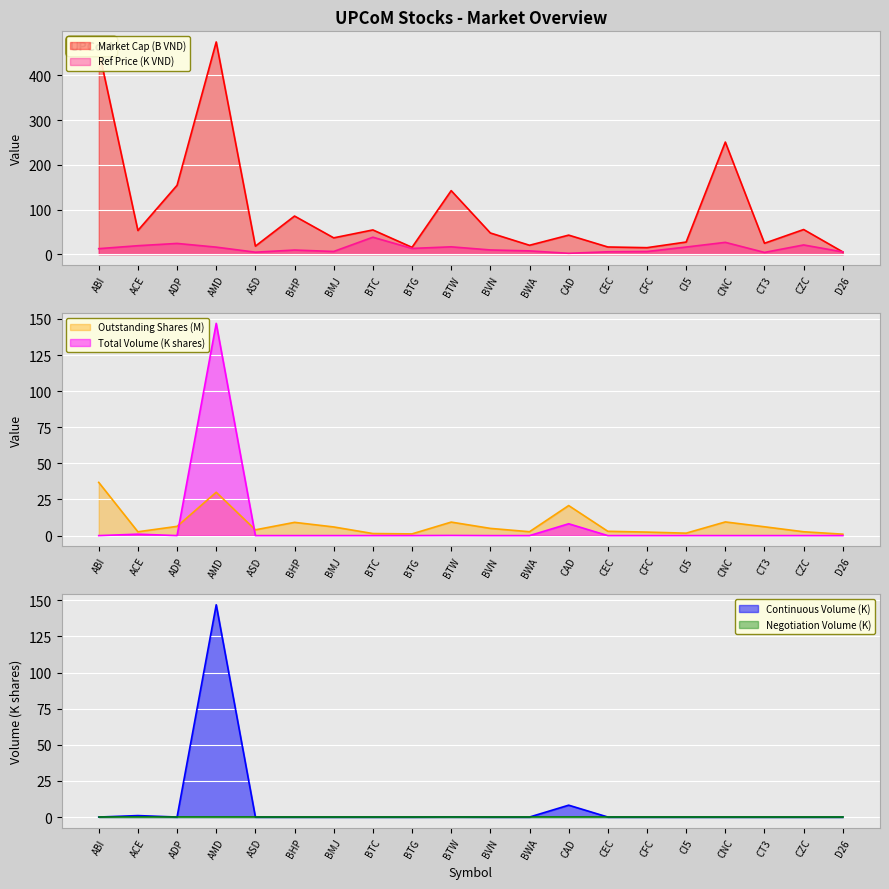

At how many categories does at least one series exceed 398?

2